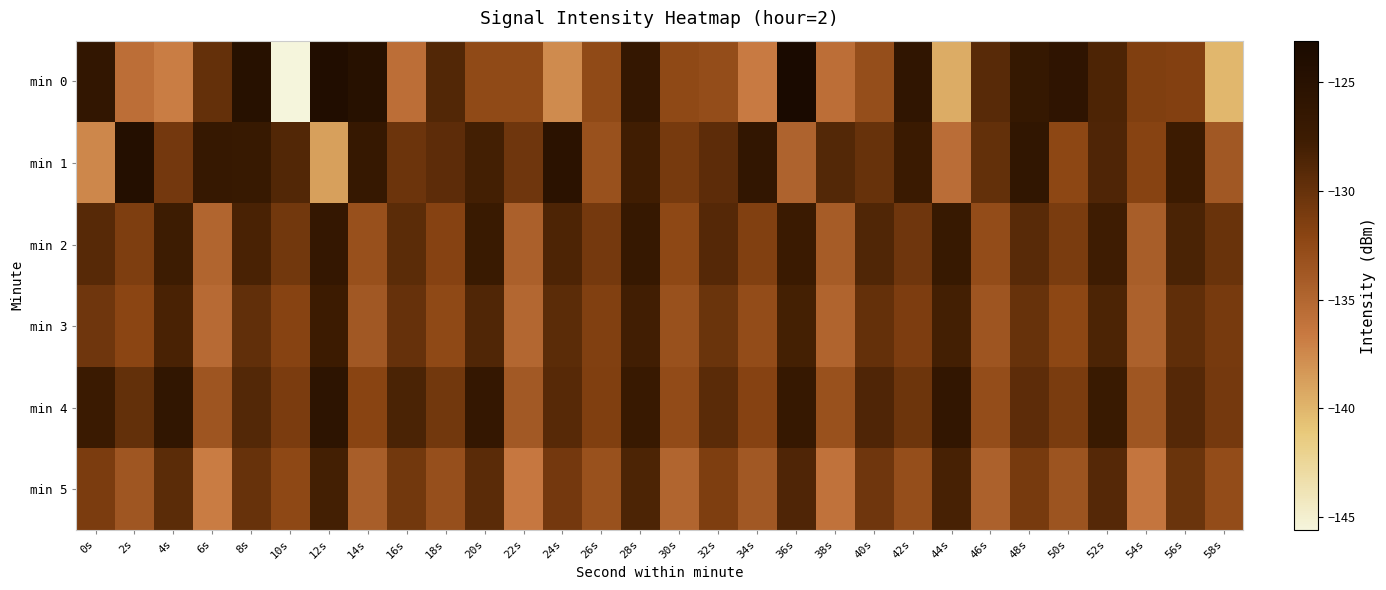

Reading right to left, extract all data points from this chart.

min 0: 58s=-140.1	56s=-131.7	54s=-131.5	52s=-128.6	50s=-125.9	48s=-126.7	46s=-129.2	44s=-139.5	42s=-126.0	40s=-132.9	38s=-135.8	36s=-123.1	34s=-136.7	32s=-132.8	30s=-132.5	28s=-126.5	26s=-132.6	24s=-137.7	22s=-132.5	20s=-132.5	18s=-128.8	16s=-135.7	14s=-124.9	12s=-124.1	10s=-145.6	8s=-124.9	6s=-129.9	4s=-136.8	2s=-135.8	0s=-126.3
min 1: 58s=-133.8	56s=-127.5	54s=-131.9	52s=-128.7	50s=-132.3	48s=-126.1	46s=-129.8	44s=-135.6	42s=-127.4	40s=-130.1	38s=-128.9	36s=-134.7	34s=-126.3	32s=-129.5	30s=-131.0	28s=-127.8	26s=-133.2	24s=-125.3	22s=-130.5	20s=-128.0	18s=-129.4	16s=-130.3	14s=-126.9	12s=-138.8	10s=-128.8	8s=-126.9	6s=-126.8	4s=-130.8	2s=-124.4	0s=-137.4
min 2: 58s=-130.2	56s=-128.4	54s=-134.3	52s=-127.7	50s=-131.1	48s=-129.2	46s=-132.7	44s=-126.9	42s=-130.5	40s=-128.8	38s=-134.1	36s=-127.3	34s=-131.6	32s=-129.0	30s=-132.4	28s=-126.8	26s=-130.9	24s=-128.6	22s=-134.5	20s=-127.2	18s=-131.8	16s=-129.4	14s=-133.1	12s=-126.5	10s=-130.7	8s=-128.3	6s=-134.9	4s=-127.6	2s=-131.4	0s=-129.1
min 3: 58s=-131.0	56s=-129.6	54s=-134.6	52s=-128.5	50s=-132.3	48s=-130.1	46s=-133.5	44s=-128.0	42s=-131.3	40s=-129.9	38s=-134.8	36s=-128.1	34s=-132.7	32s=-130.3	30s=-133.2	28s=-127.9	26s=-131.6	24s=-129.4	22s=-135.1	20s=-128.8	18s=-132.5	16s=-130.0	14s=-133.8	12s=-127.5	10s=-131.9	8s=-129.7	6s=-135.4	4s=-128.3	2s=-132.1	0s=-130.5
min 4: 58s=-130.9	56s=-129.0	54s=-133.6	52s=-127.2	50s=-131.1	48s=-129.5	46s=-132.8	44s=-126.3	42s=-130.4	40s=-128.7	38s=-133.2	36s=-126.7	34s=-131.8	32s=-129.3	30s=-132.6	28s=-127.0	26s=-131.5	24s=-129.1	22s=-133.9	20s=-126.5	18s=-130.7	16s=-128.4	14s=-132.0	12s=-125.7	10s=-131.2	8s=-128.9	6s=-133.5	4s=-126.1	2s=-129.8	0s=-127.3
min 5: 58s=-132.7	56s=-130.3	54s=-136.3	52s=-129.0	50s=-133.4	48s=-131.0	46s=-134.6	44s=-128.2	42s=-132.9	40s=-130.5	38s=-136.1	36s=-128.7	34s=-133.8	32s=-131.4	30s=-134.9	28s=-128.5	26s=-133.2	24s=-130.8	22s=-136.5	20s=-129.3	18s=-133.0	16s=-130.7	14s=-134.3	12s=-128.0	10s=-132.4	8s=-130.1	6s=-136.8	4s=-129.4	2s=-133.6	0s=-131.2